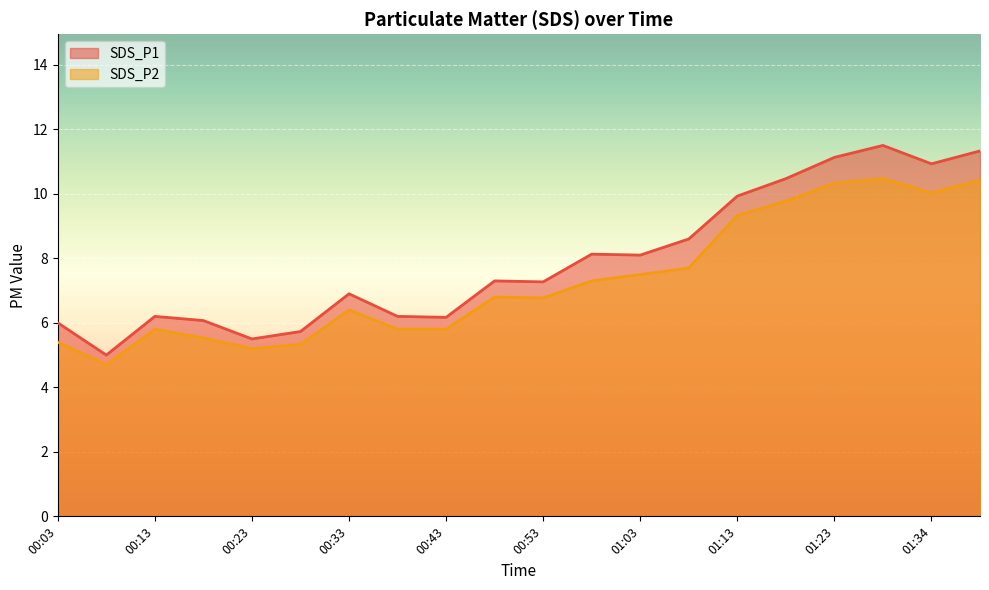

How many values in the SDS_P1 series are below 7?

9